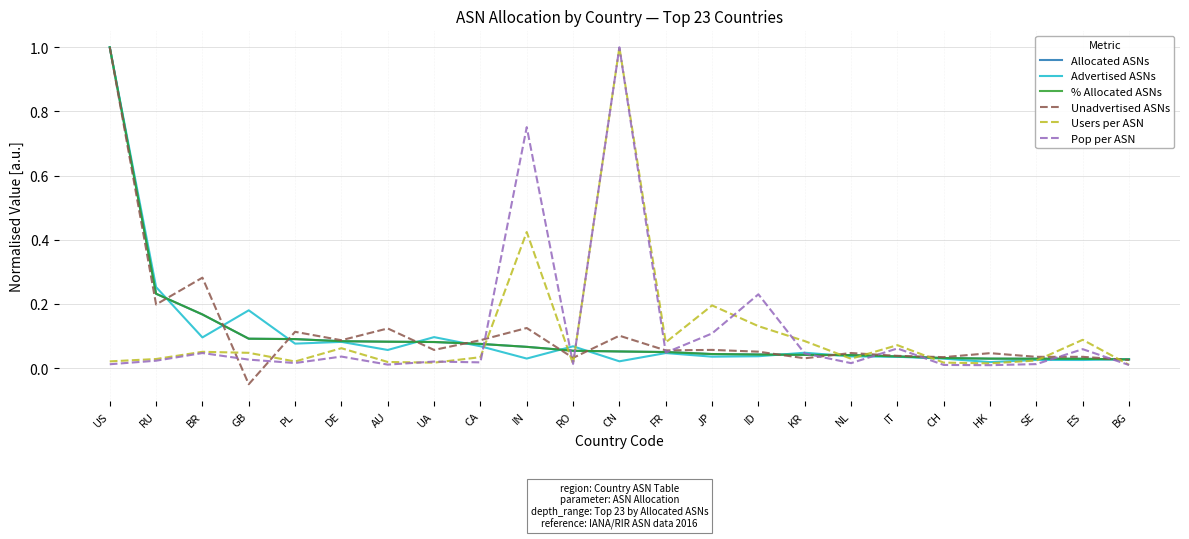

Where do Advertised ASNs and Users per ASN first cross each other?

CA and IN